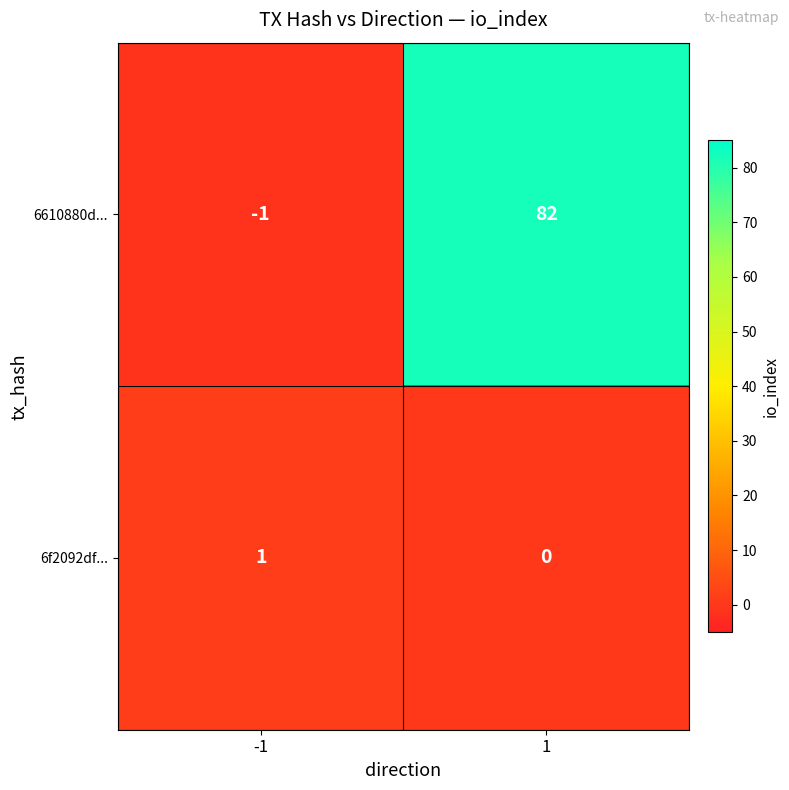

Is it true that 6610880d... equals 0 at -1?

False